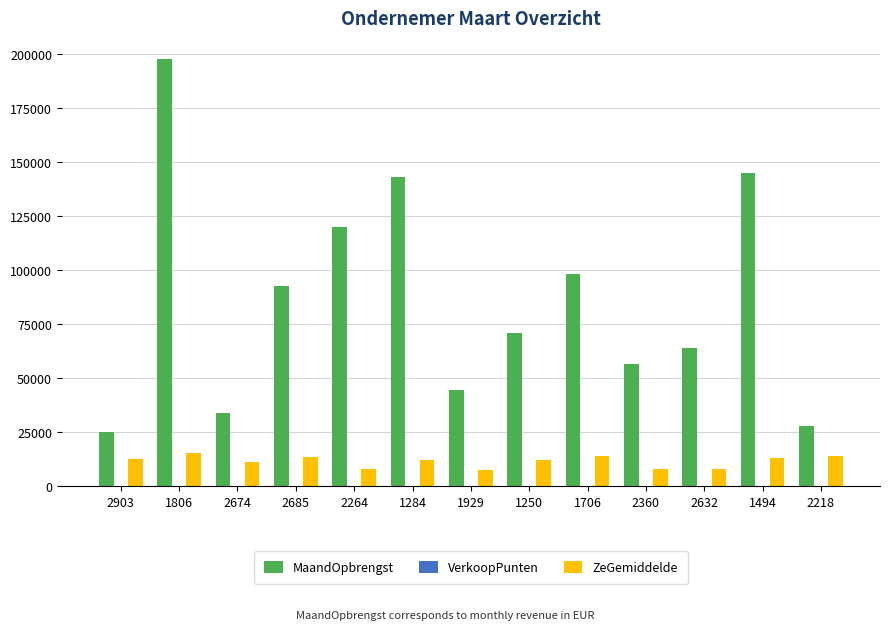

What is the sum of all MaandOpbrengst values?

1119502